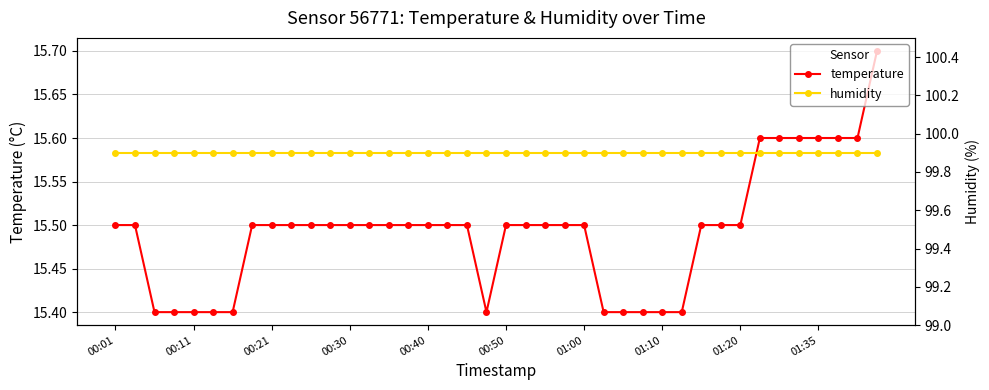

True or false: humidity has more than 1 interior local peaks.

False